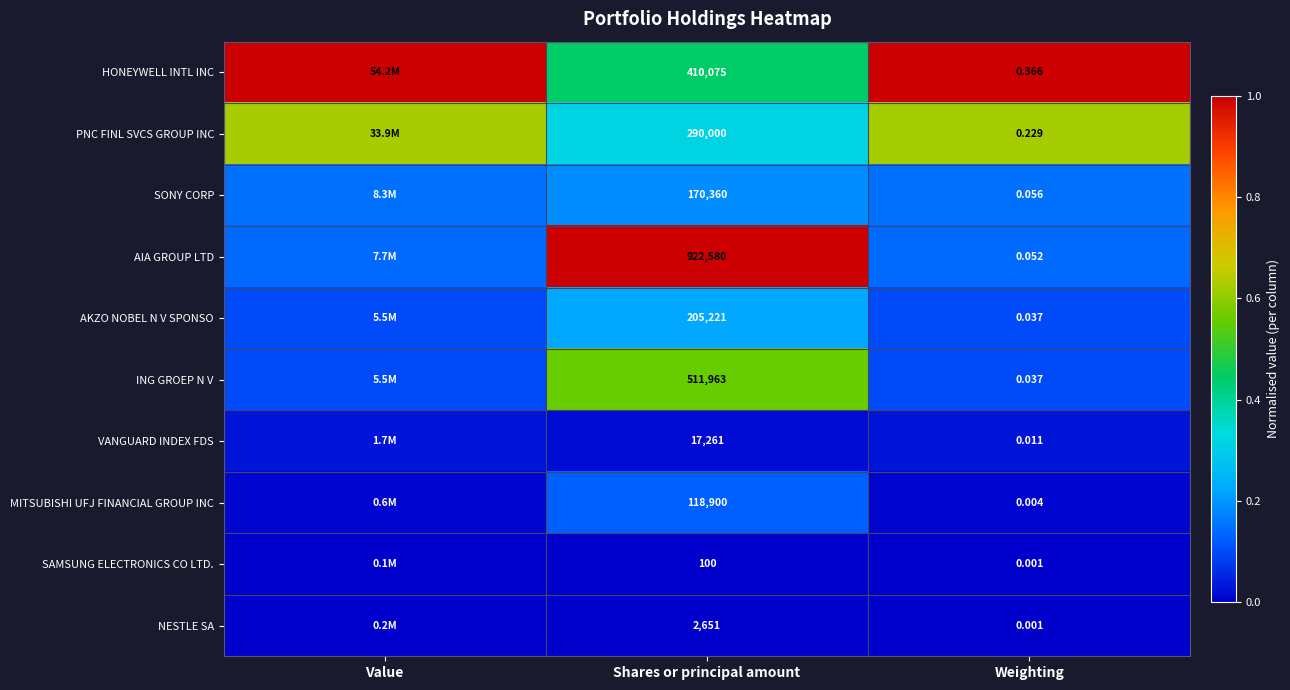

Which series changed the most between Shares or principal amount and Weighting?

AIA GROUP LTD